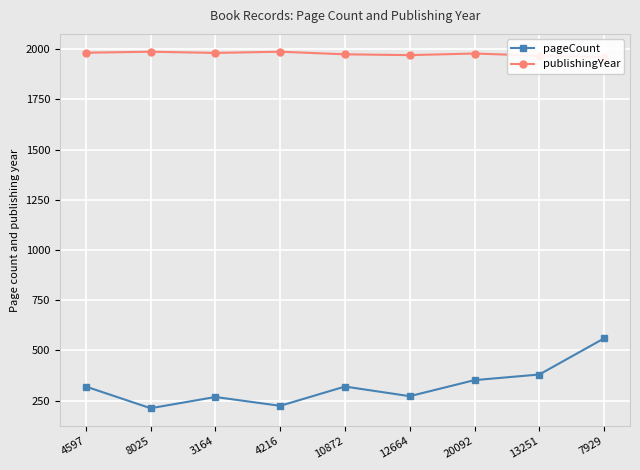

The value of pageCount at 7929 is 772. True or false?

False